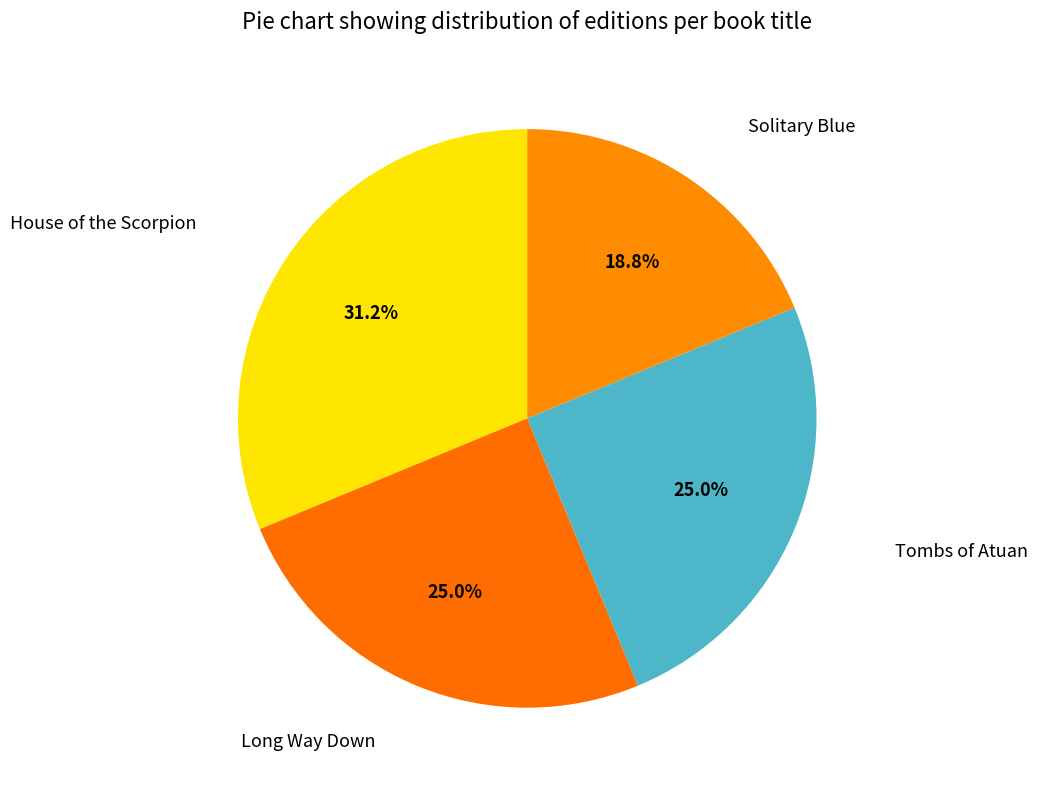

Does Tombs of Atuan represent more than half of the total?

No